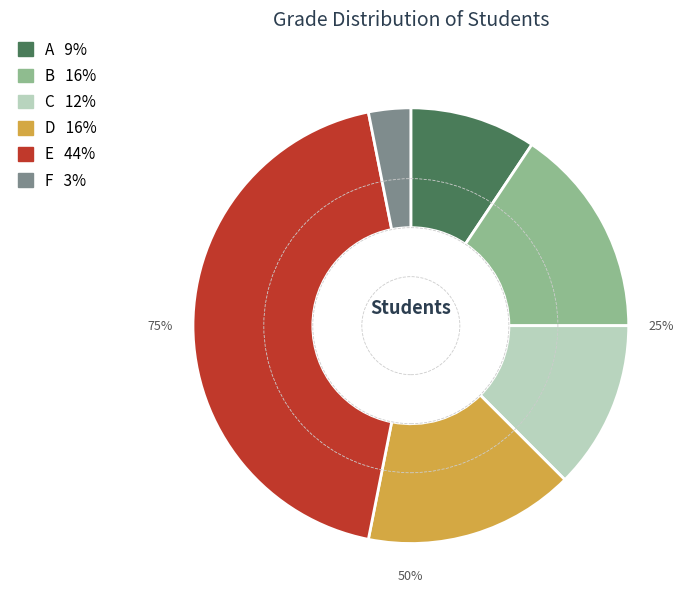

To the nearest percent, what is the average slice percentage?

17%